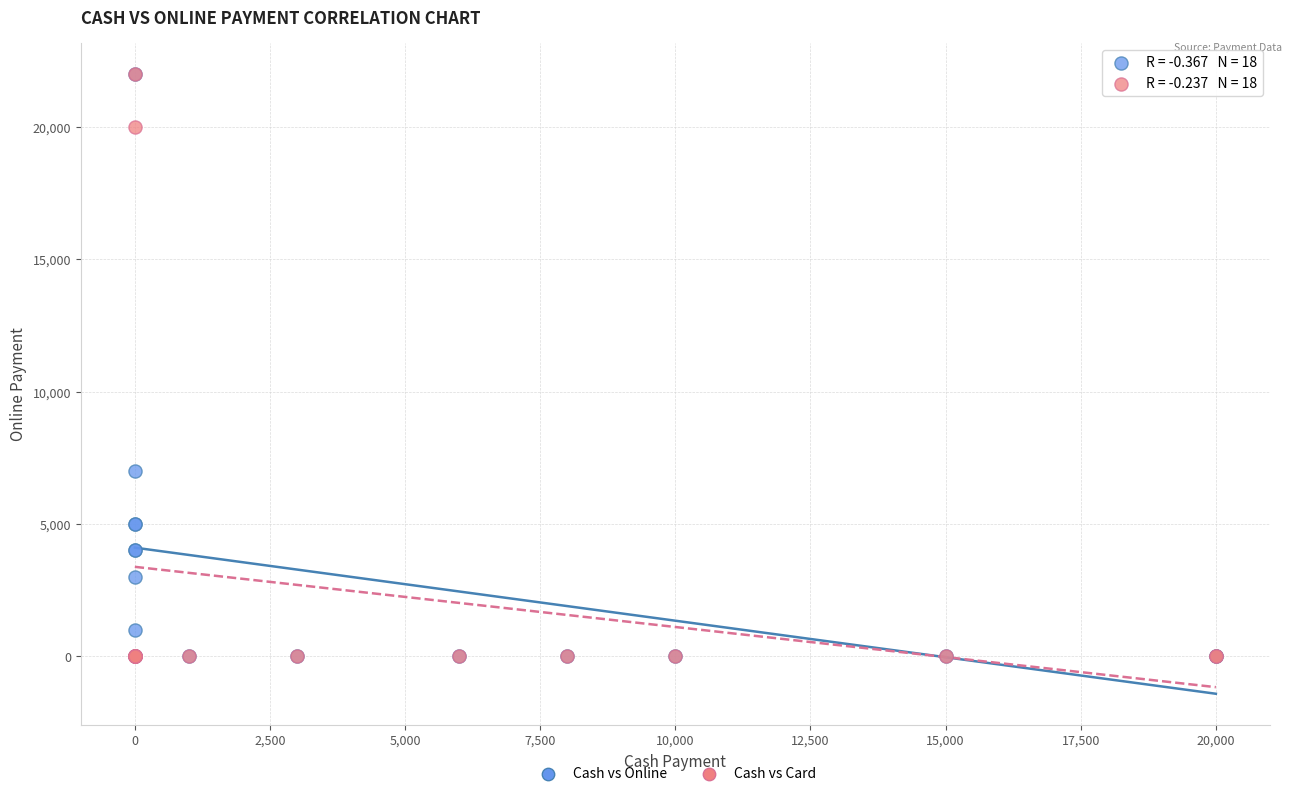

In the Cash vs Online series, what Y value is closest to 11000?

7000